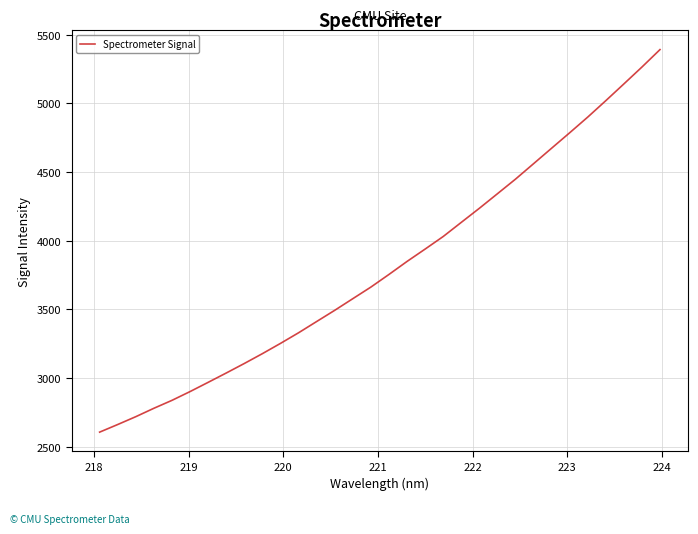

What is the difference between the maximum and minimum values?

2787.4